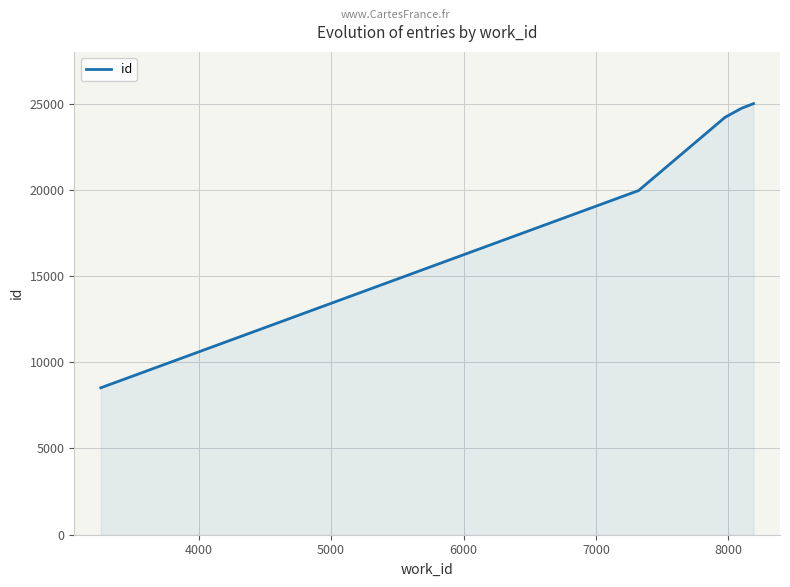

What is the difference between the maximum and minimum values?

16479